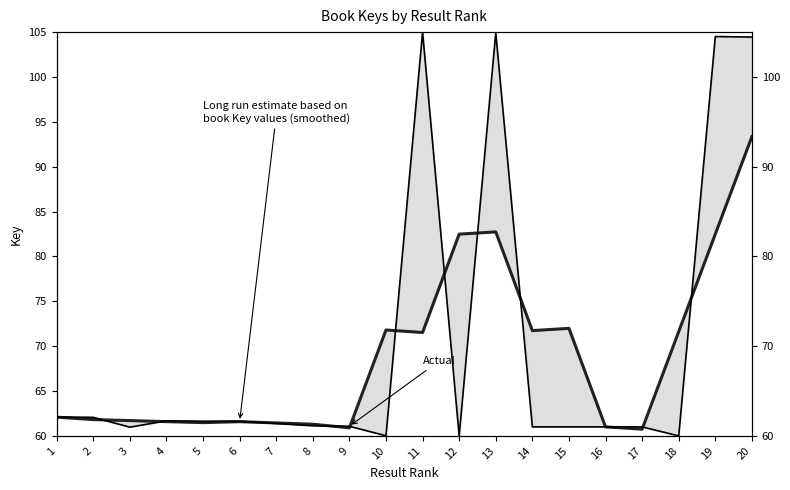

How many values in the Long run estimate (Key smoothed) series exceed 62?

10